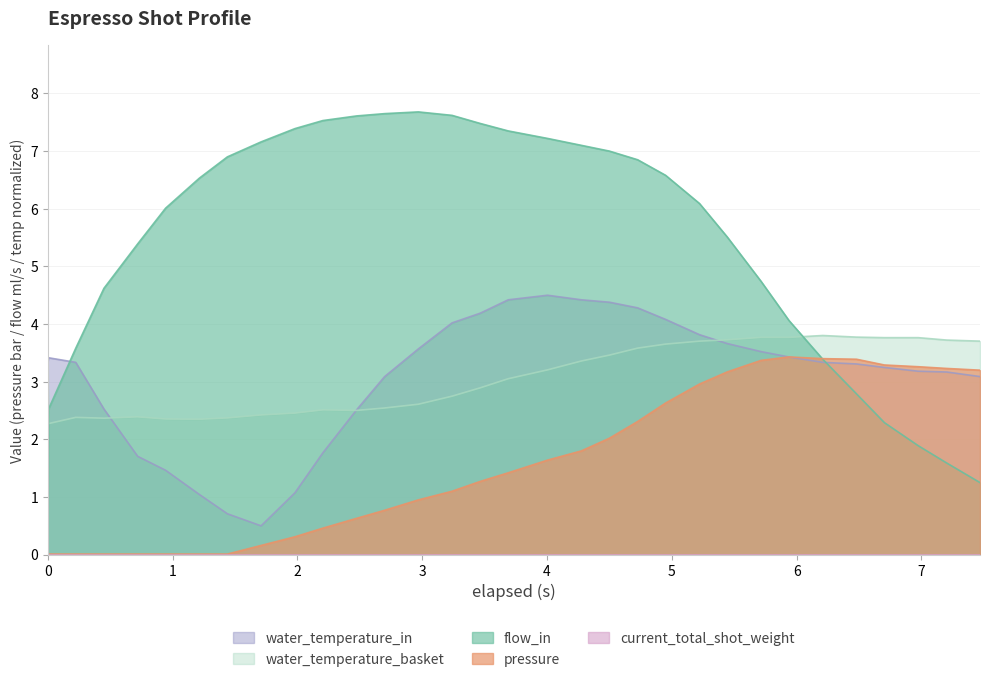

Which series has the widest spread of values?

flow_in